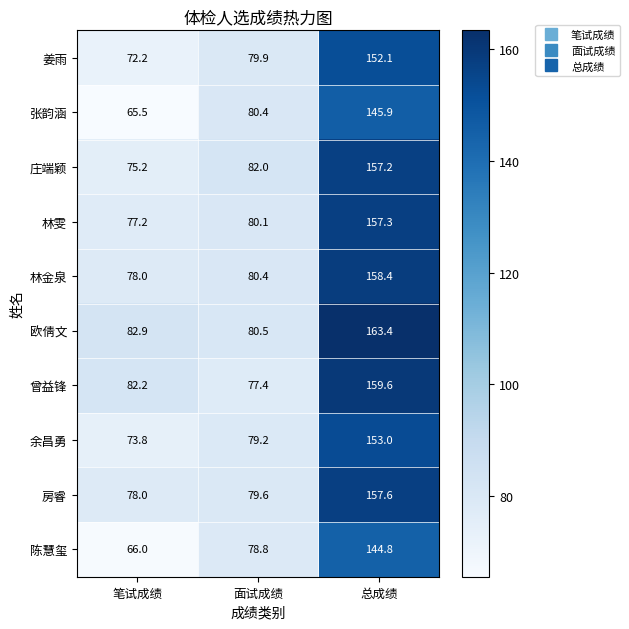

At how many categories does at least one series exceed 103?

1